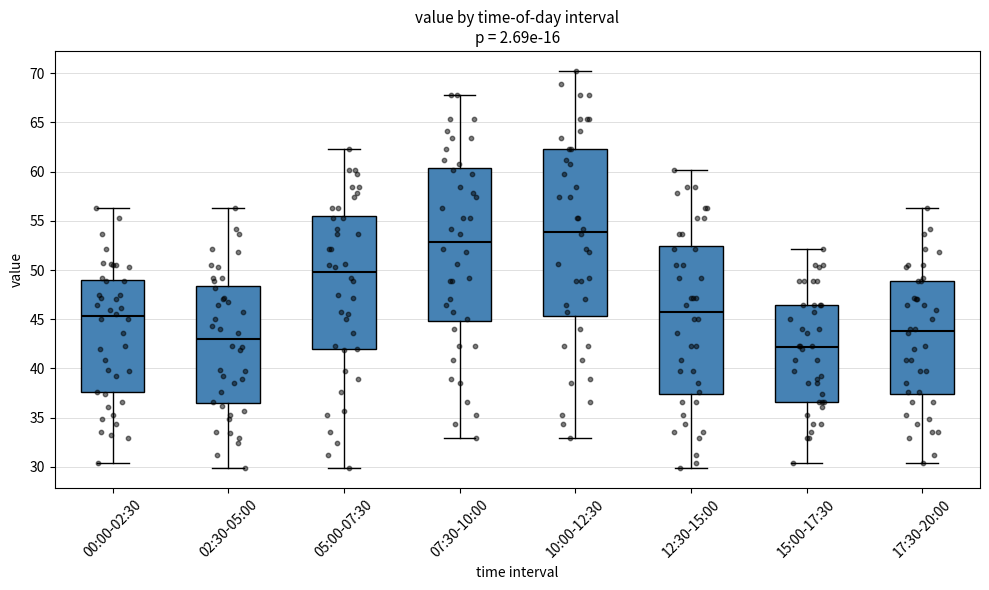

Comparing the boxes themselves (not the whiskers), which one is the tallest?

10:00-12:30